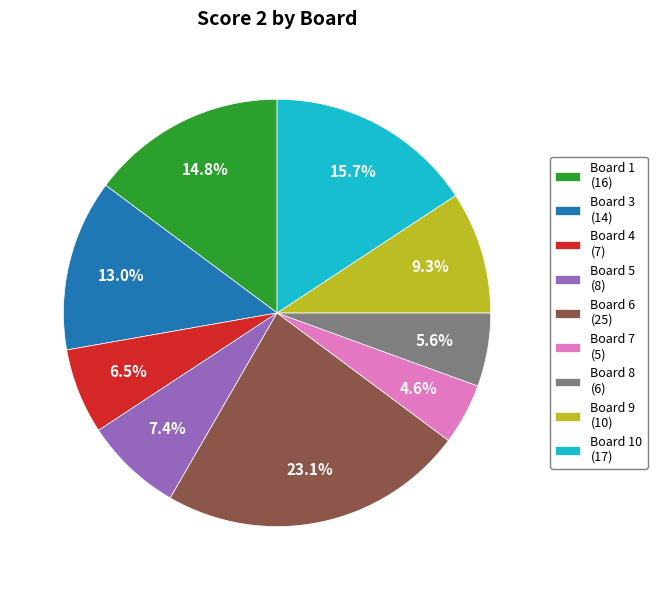

Count the number of slices in the pie.

9